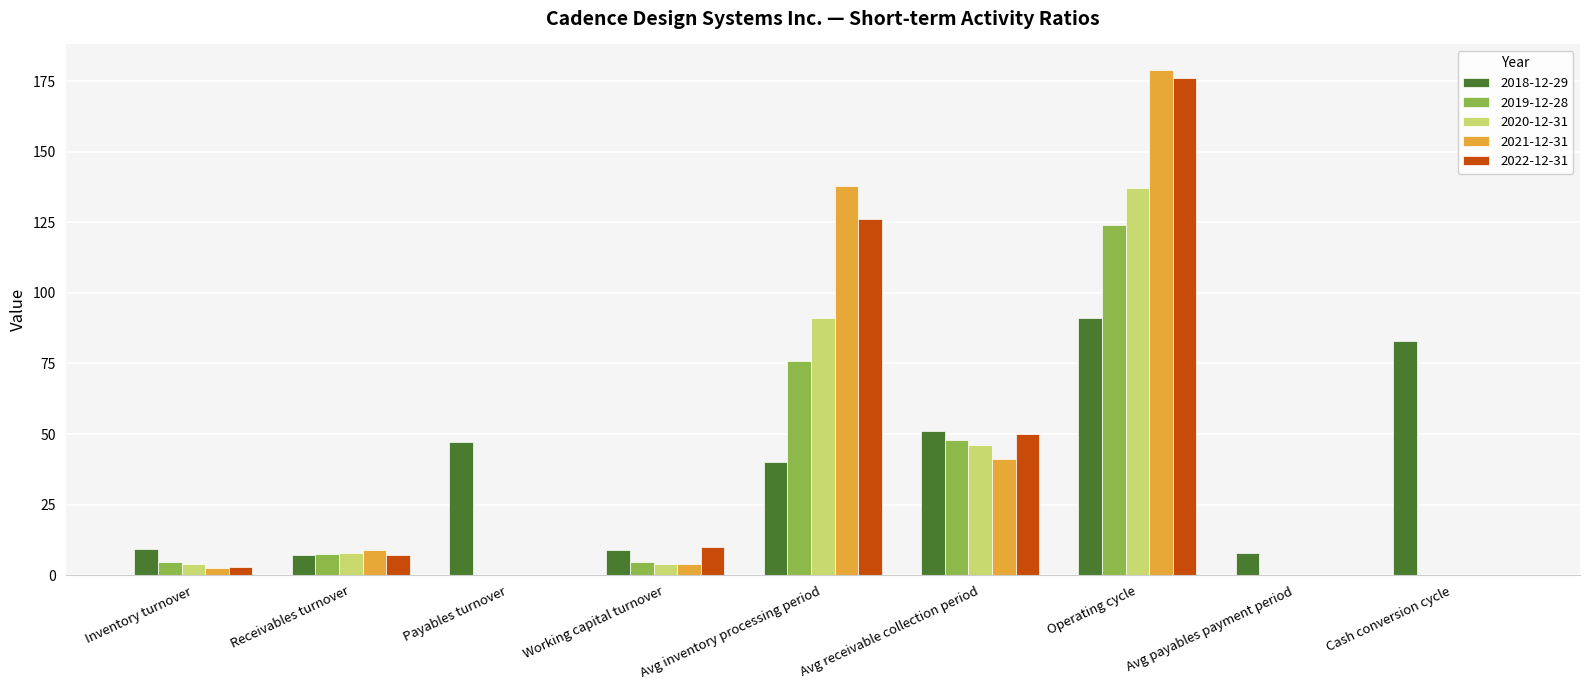

The value of 2019-12-28 at Payables turnover is 0.0. True or false?

True